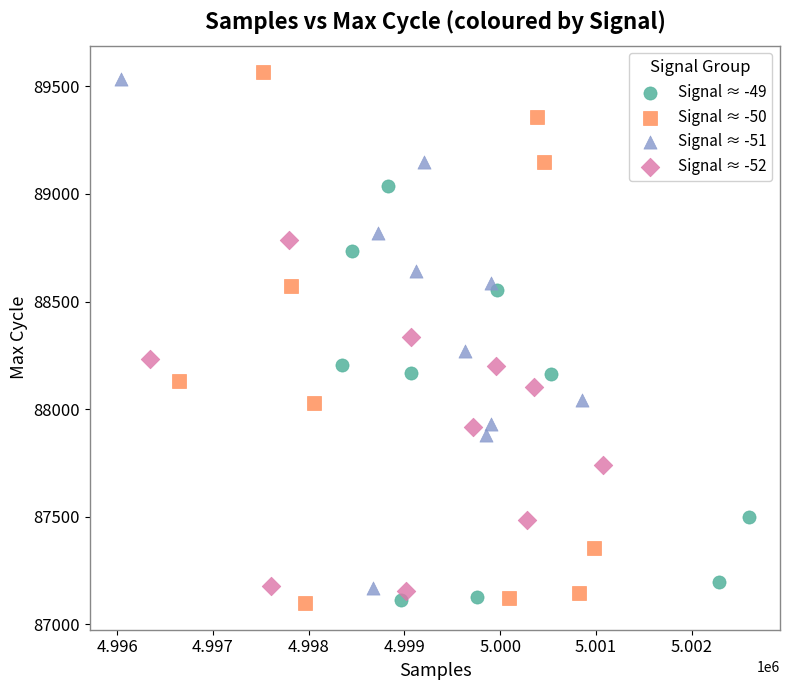

What are all the series names shown in the legend?

Signal ≈ -49, Signal ≈ -50, Signal ≈ -51, Signal ≈ -52